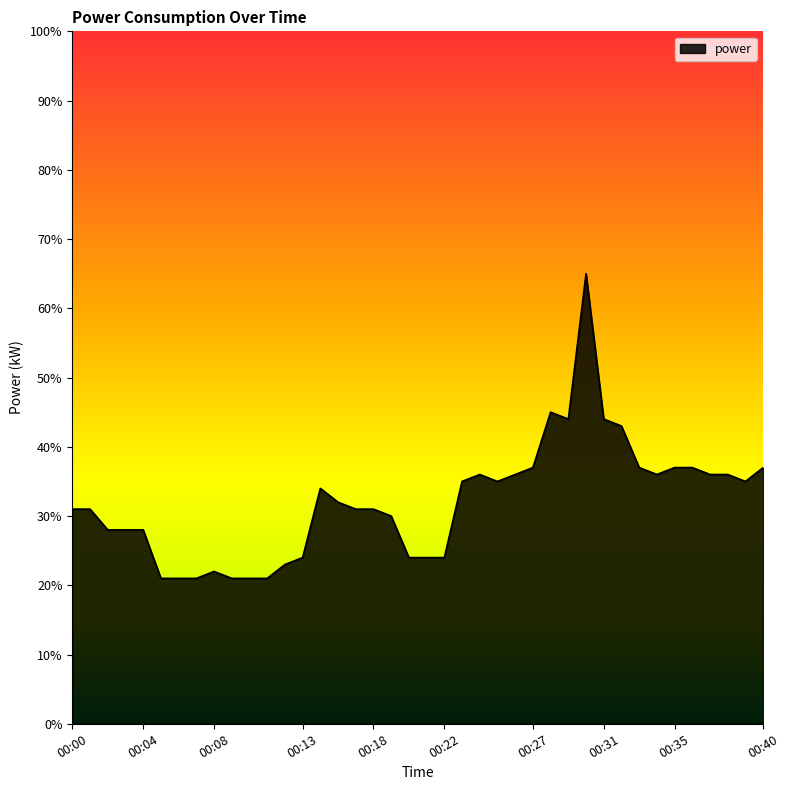

What is the value of the 7th point from the left?

0.2